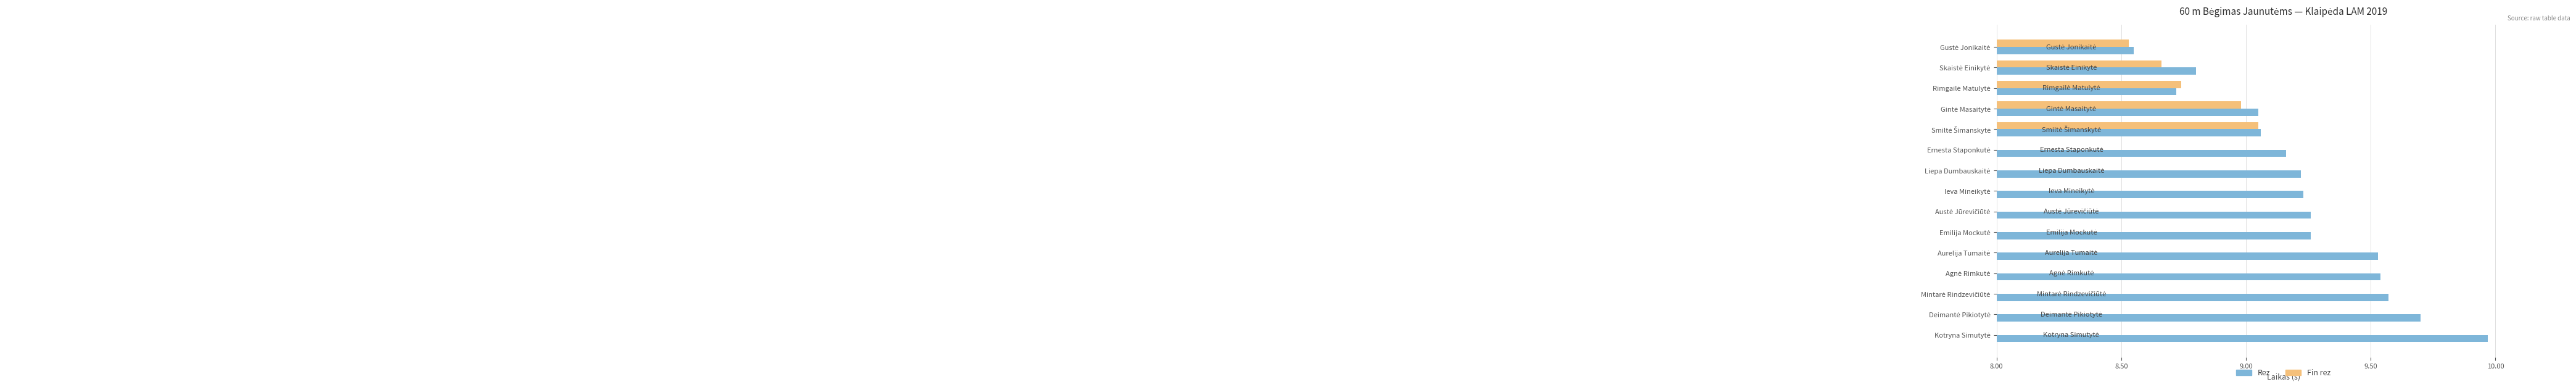

Reading right to left, what are all the values shown in this chart?

Rez: 10.0	9.7	9.6	9.5	9.5	9.3	9.3	9.2	9.2	9.2	9.1	9.1	8.7	8.8	8.6
Fin rez: 0.0	0.0	0.0	0.0	0.0	0.0	0.0	0.0	0.0	0.0	9.1	9.0	8.7	8.7	8.5